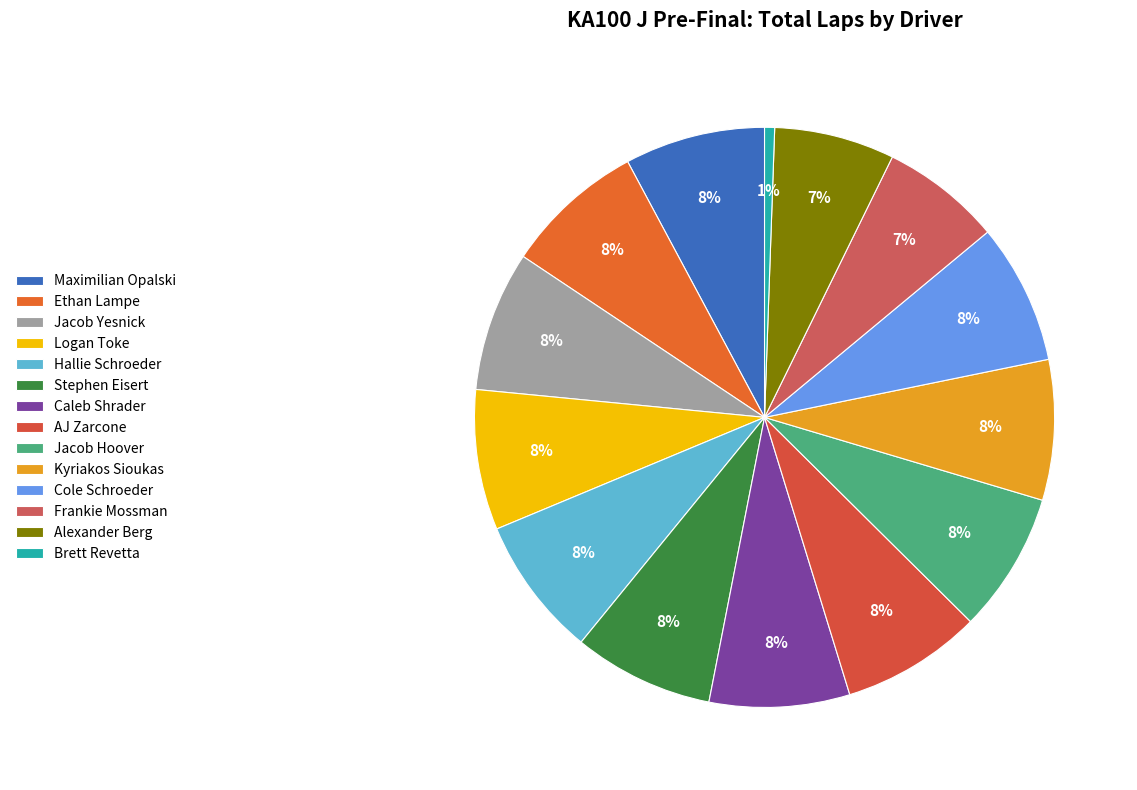

Does Ethan Lampe represent more than half of the total?

No